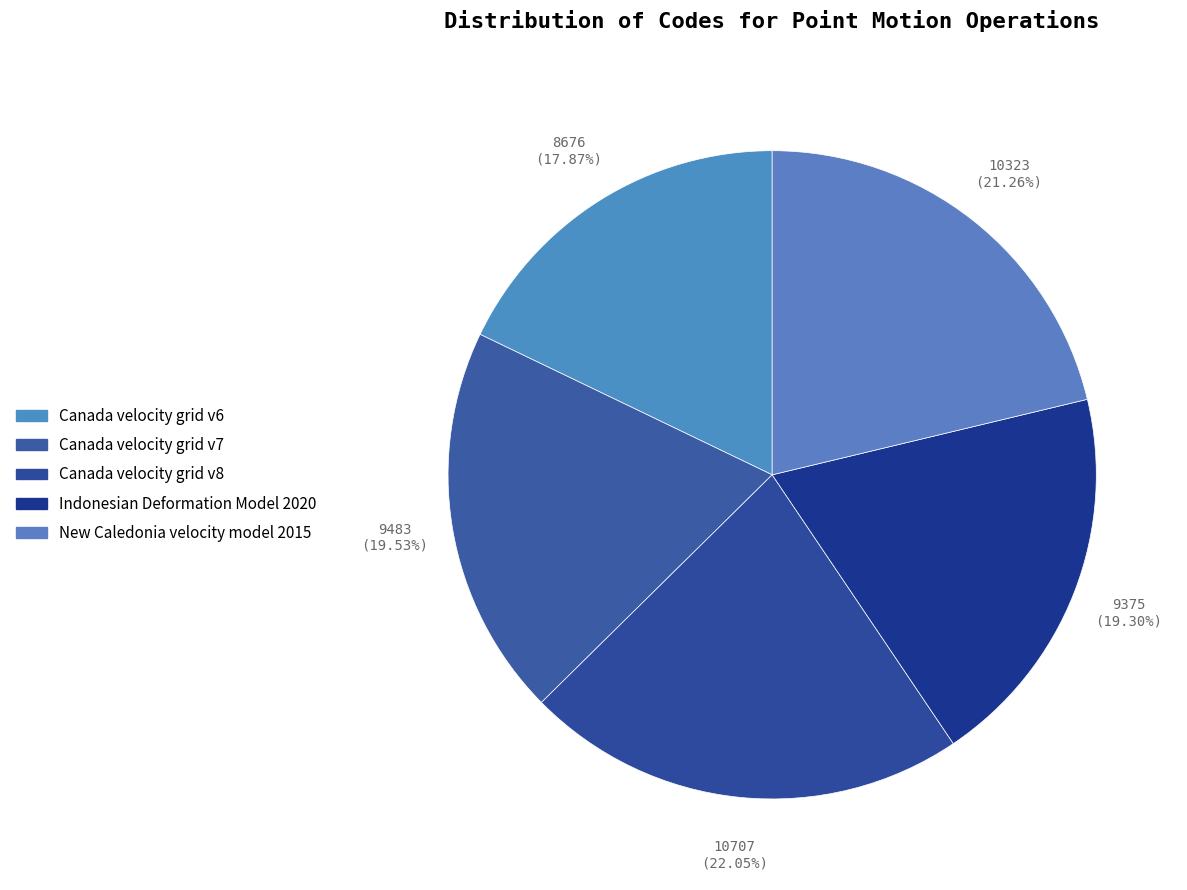

What is the change in value from Canada velocity grid v6 to Canada velocity grid v7?

+807